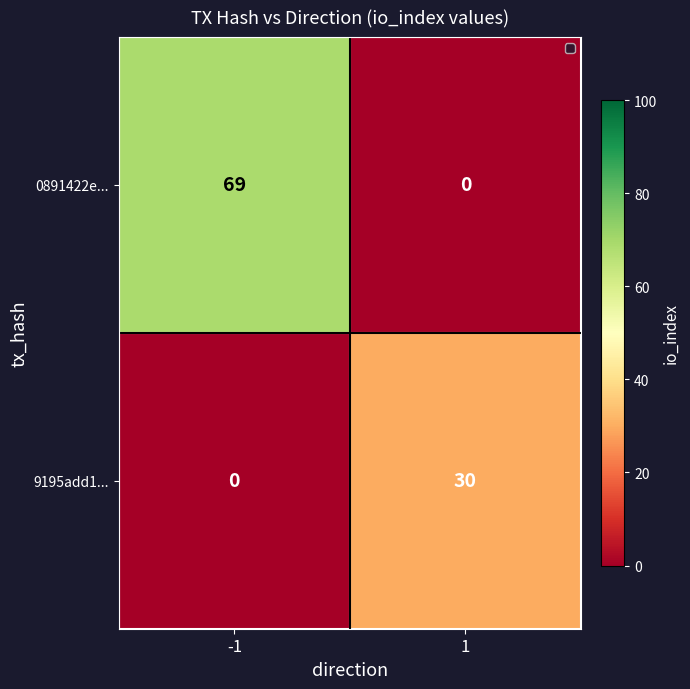

What is the approximate value of 9195add1... at 1?

30